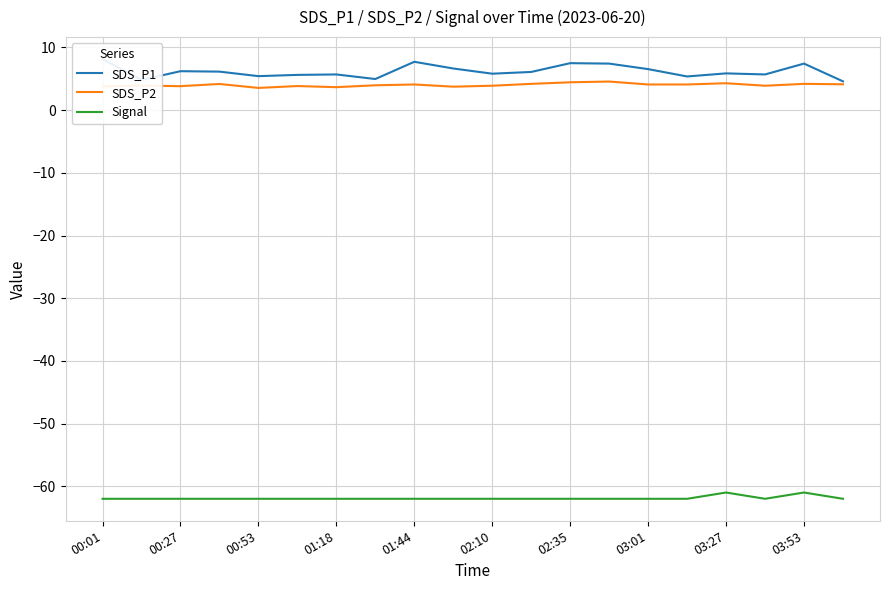

True or false: Signal and SDS_P2 intersect in this chart.

False